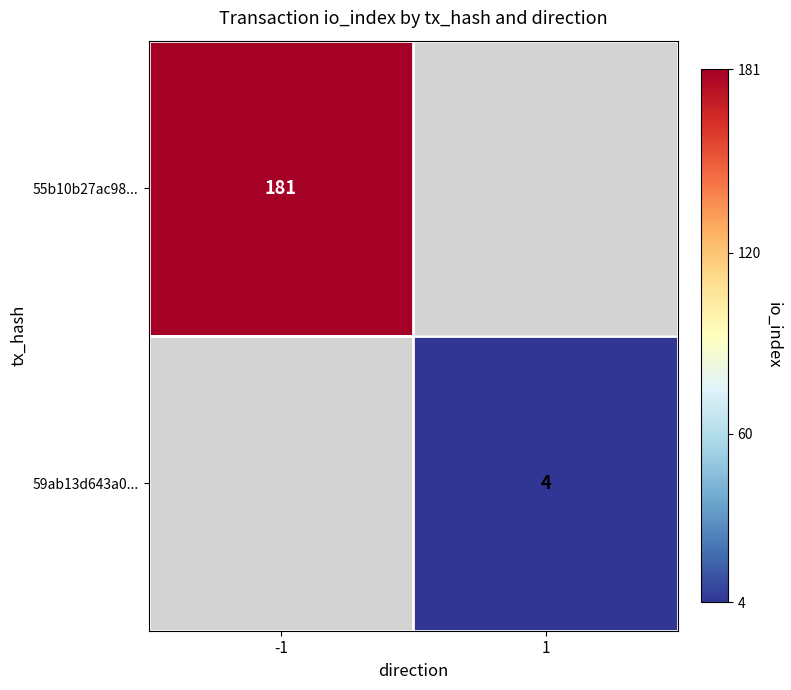

True or false: 55b10b27ac98... has a value of 75 at -1.

False